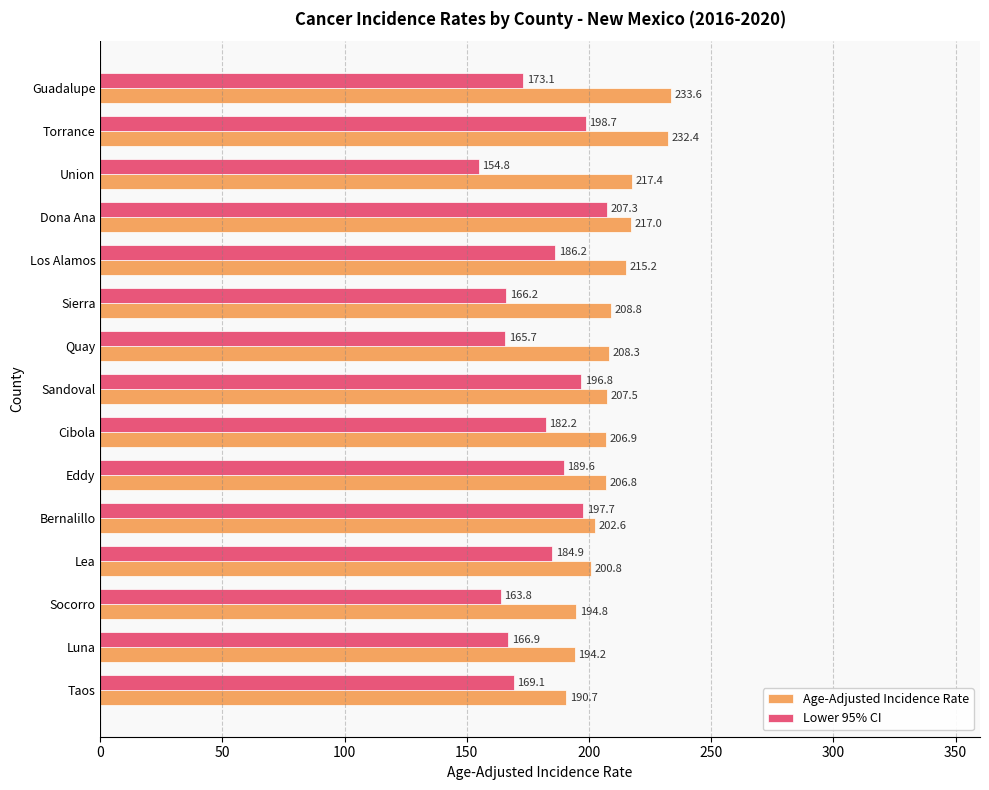

At which label does Age-Adjusted Incidence Rate reach its minimum?

Taos